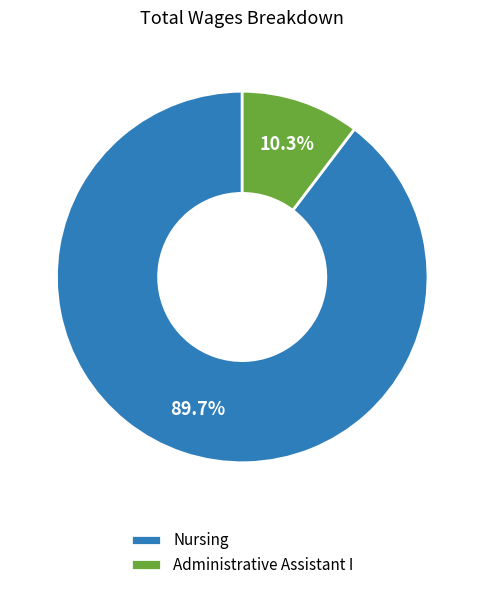

Is it true that Nursing is 90% of the pie?

True